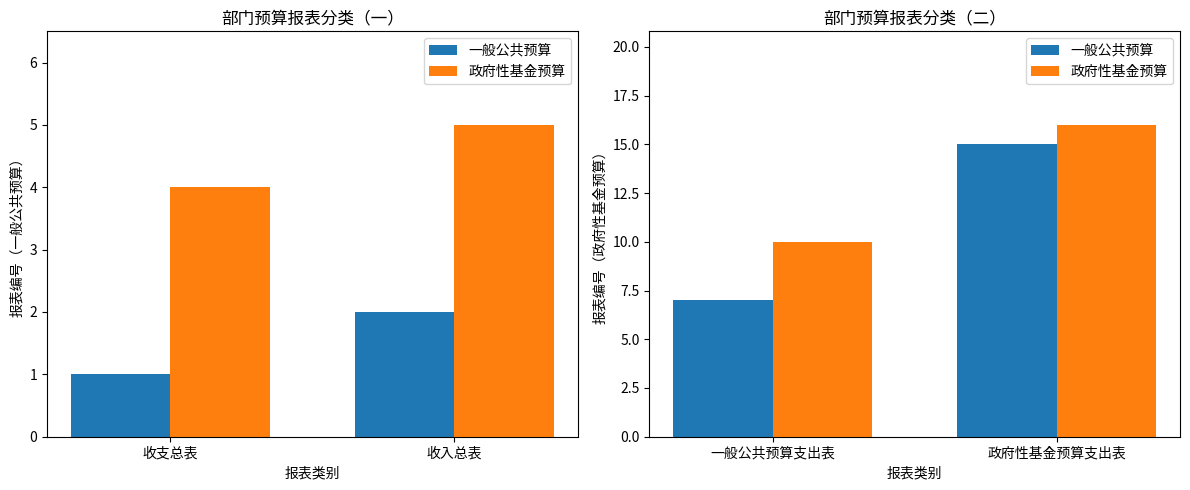

What is the label of the 1st bar from the right?

政府性基金预算支出表